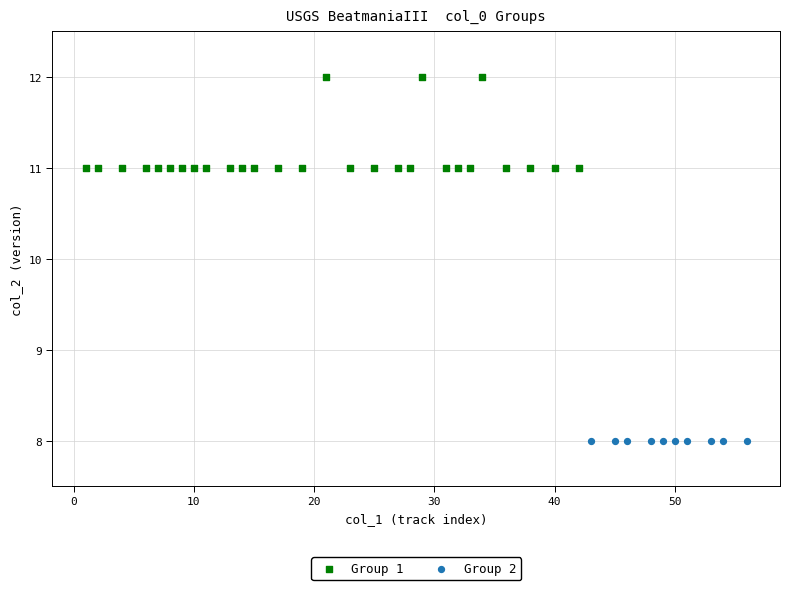

Which series reaches the maximum Y coordinate?

Group 1